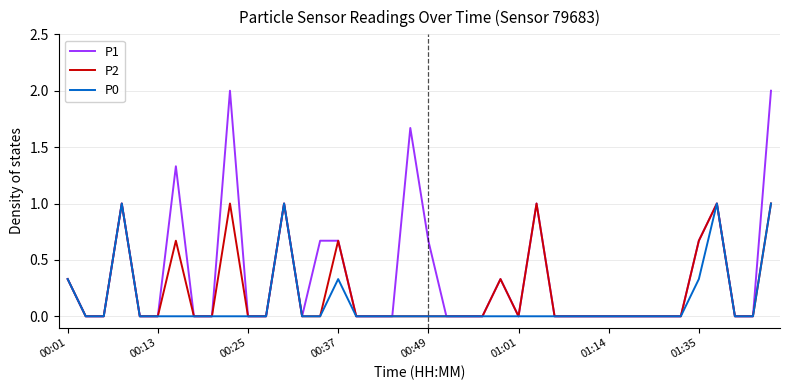

List the series in order of their overall mean, highest first.

P1, P2, P0